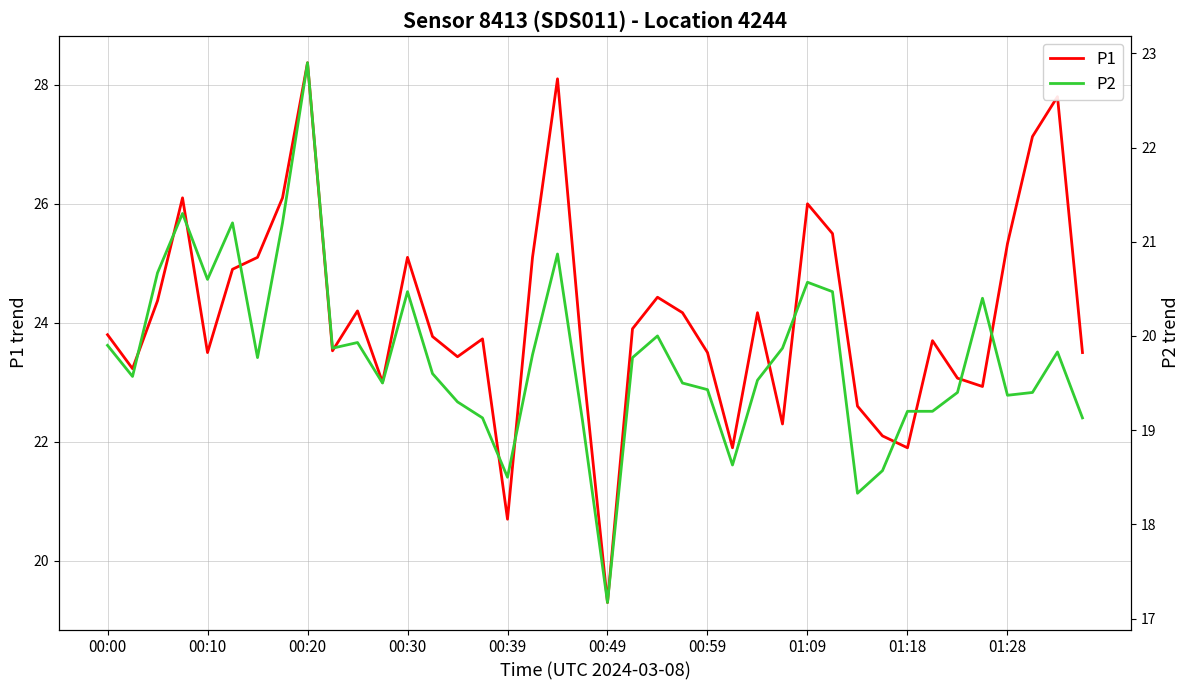

What are all the series names shown in the legend?

P1, P2